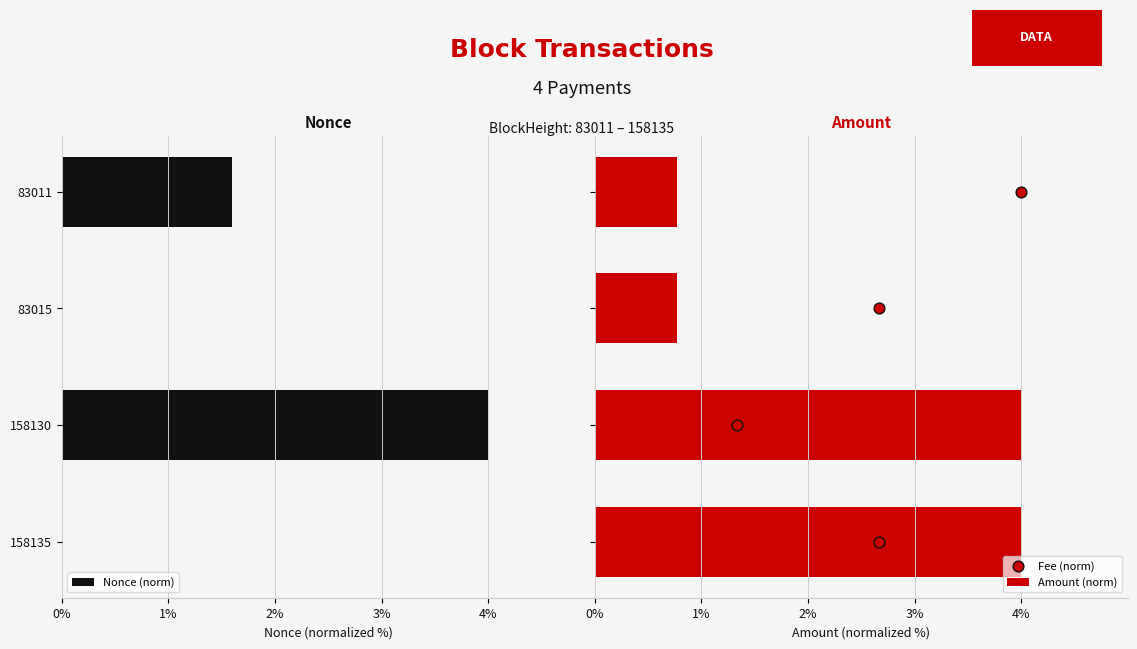

At how many categories does at least one series exceed 2?

3